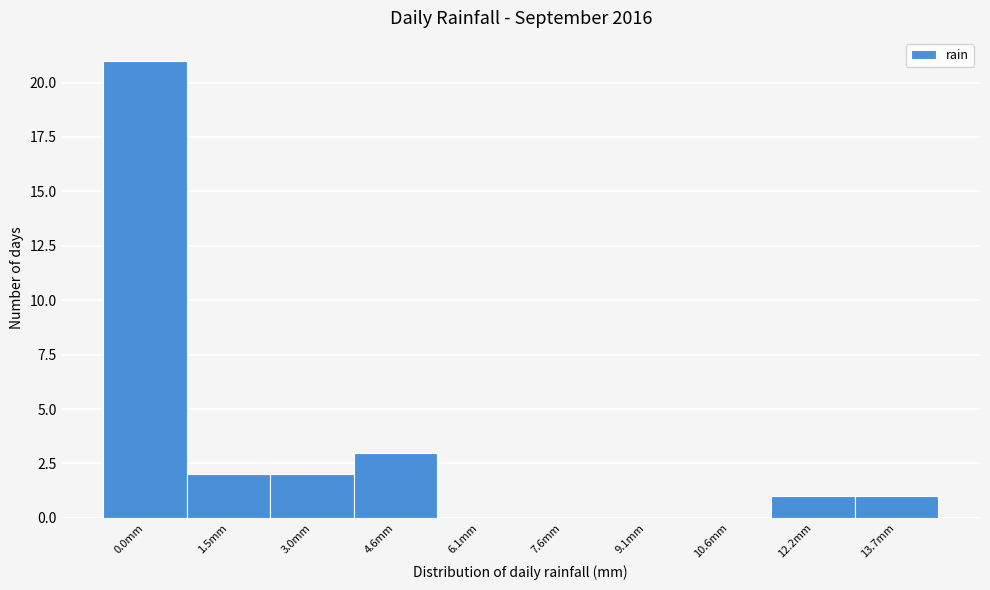

Reading right to left, extract all data points from this chart.

13.7mm=1	12.2mm=1	10.6mm=0	9.1mm=0	7.6mm=0	6.1mm=0	4.6mm=3	3.0mm=2	1.5mm=2	0.0mm=21